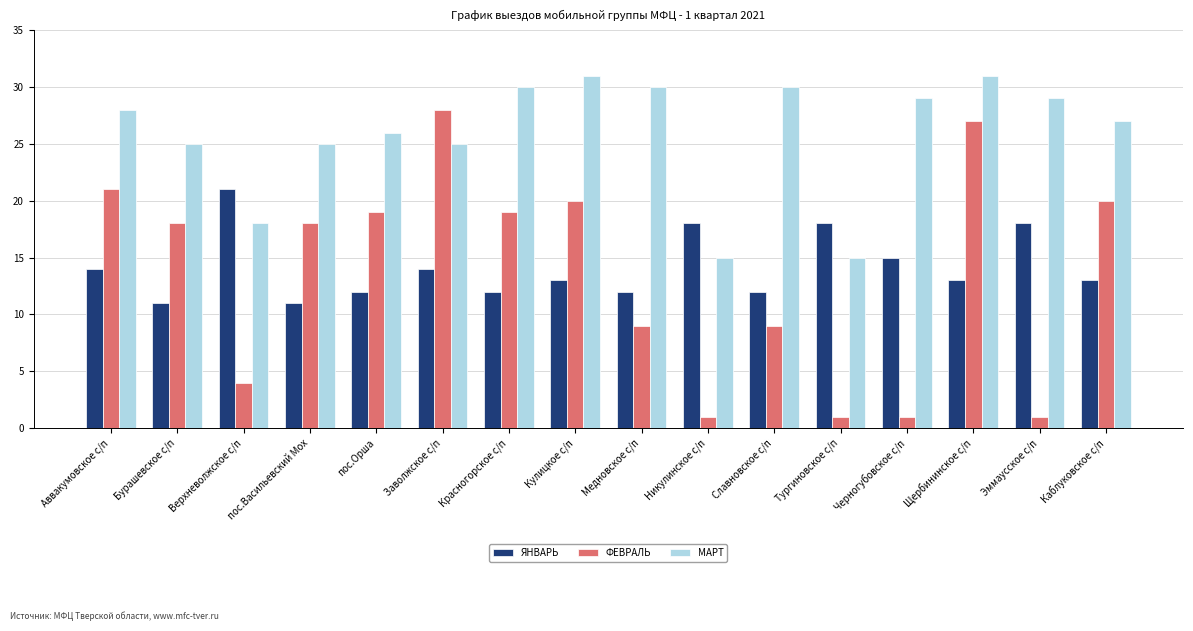

The value of ФЕВРАЛЬ at Красногорское с/п is 11. True or false?

False